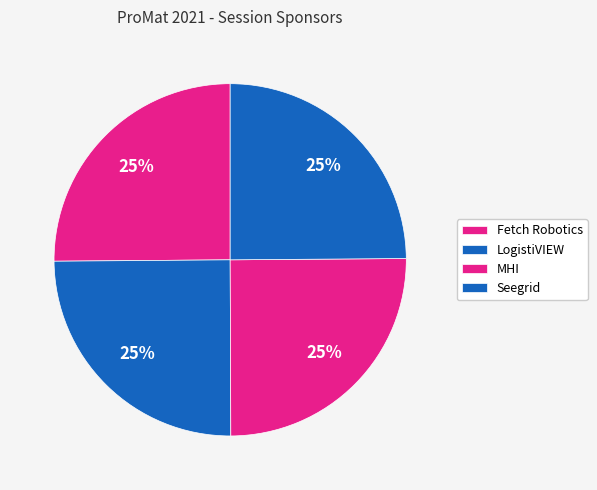

What percentage is the Fetch Robotics slice, to the nearest percent?

25%